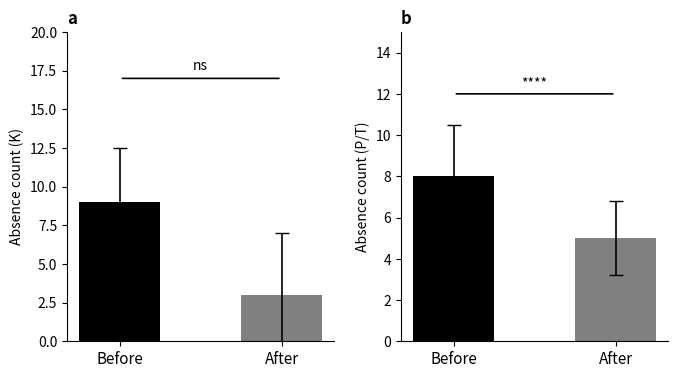

List the series in order of their peak value, lowest first.

P & T count, K count